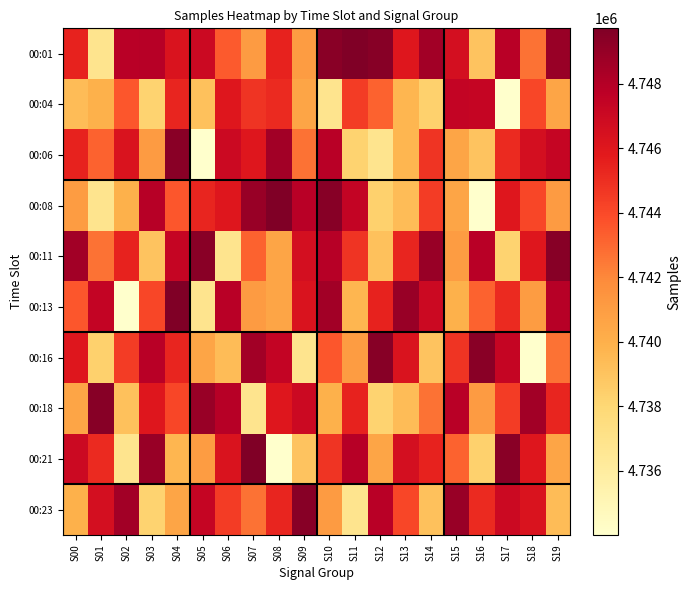

What is the spread (max minus min) of values at S14?

10564